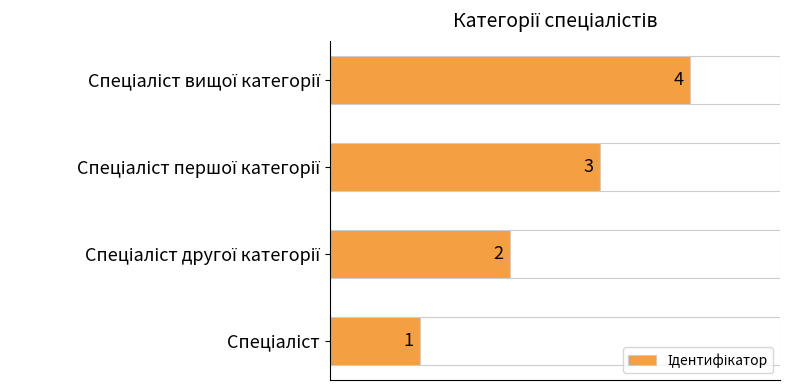

Count the number of categories in the chart.

4